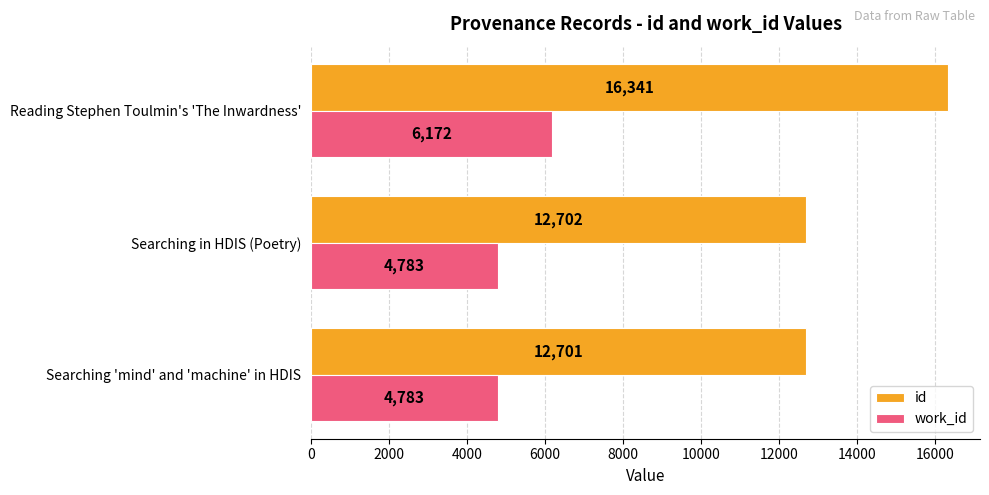

The id series shows 12702 at Searching in HDIS (Poetry). True or false?

True